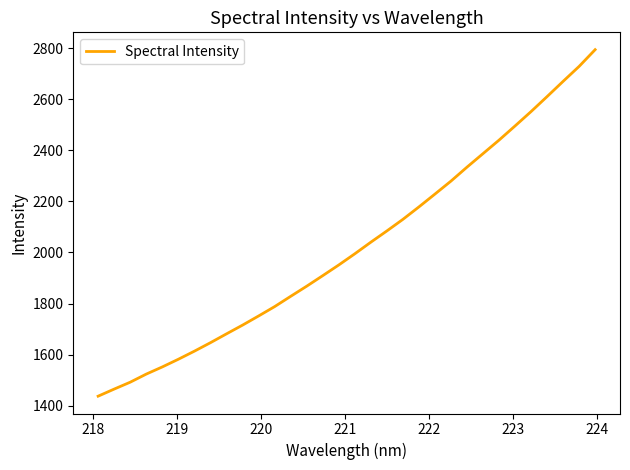

What is the difference between the maximum and minimum values?

1357.0